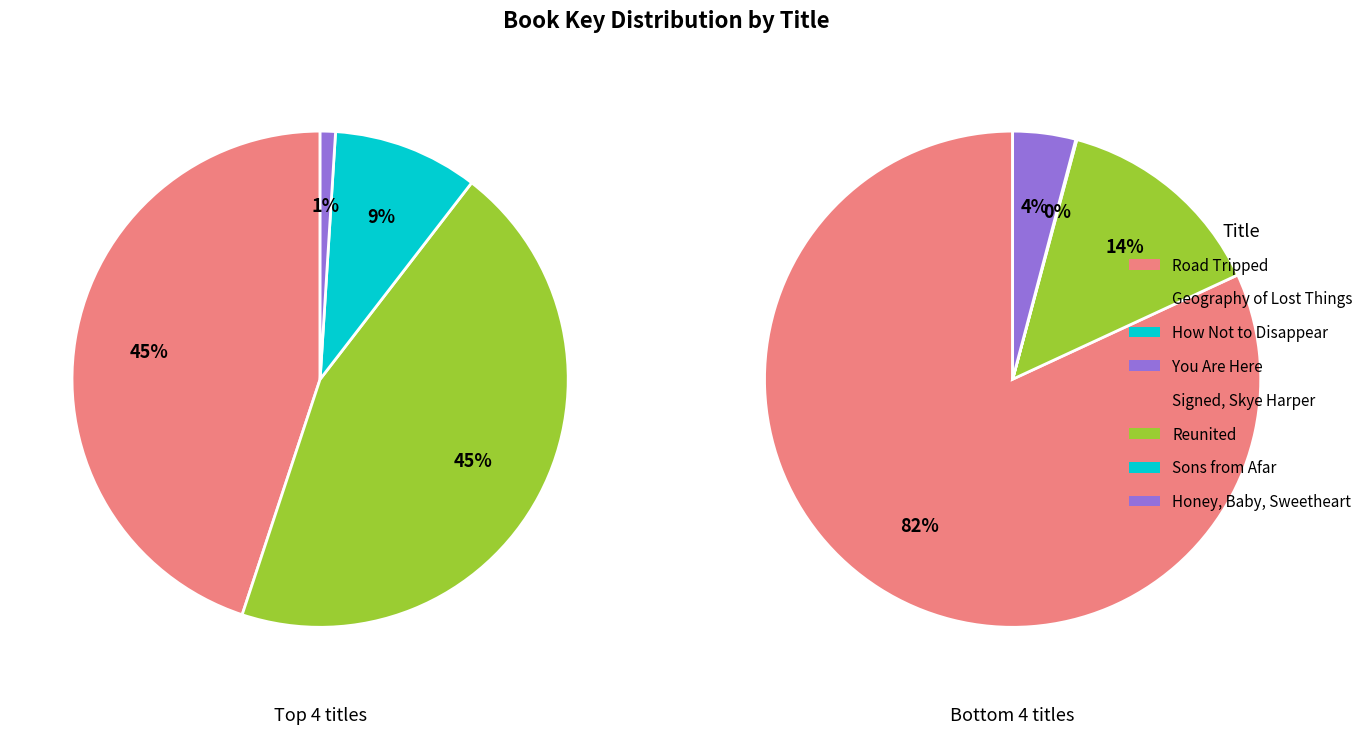

What portion of the pie excludes How Not to Disappear?

91.4%